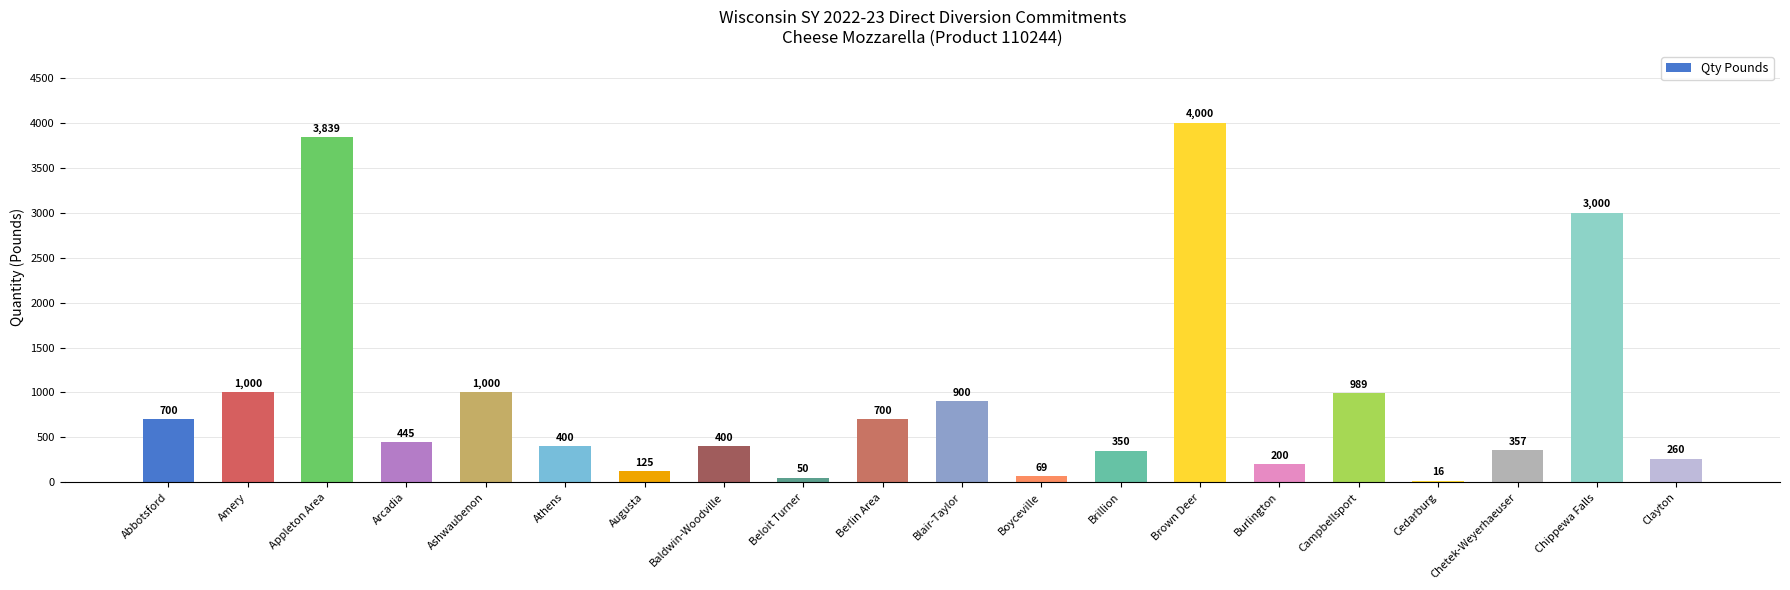

What is the label of the 10th bar from the left?

Berlin Area